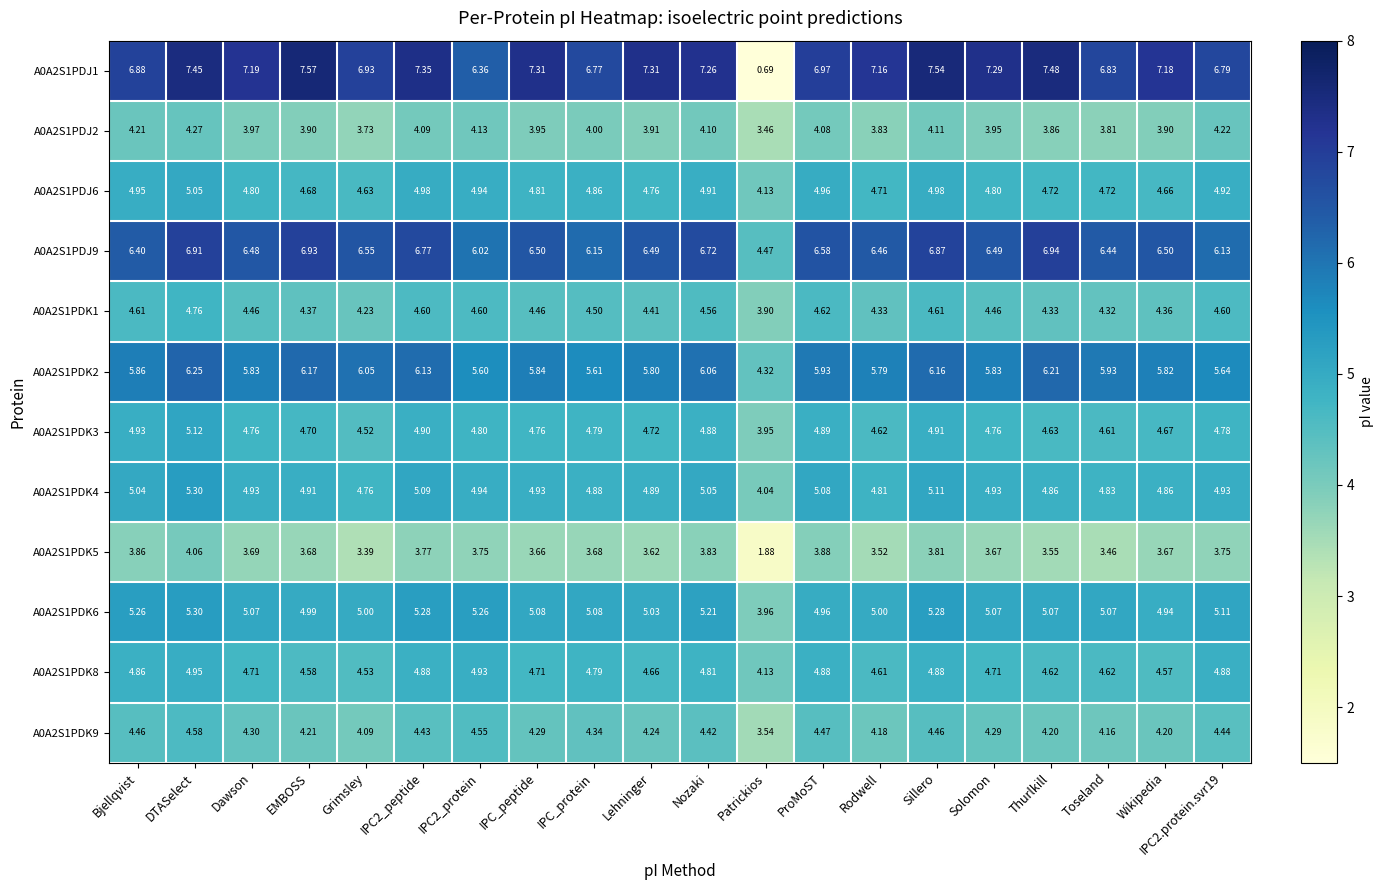

Where is A0A2S1PDK3 nearest to the value 4?

Patrickios